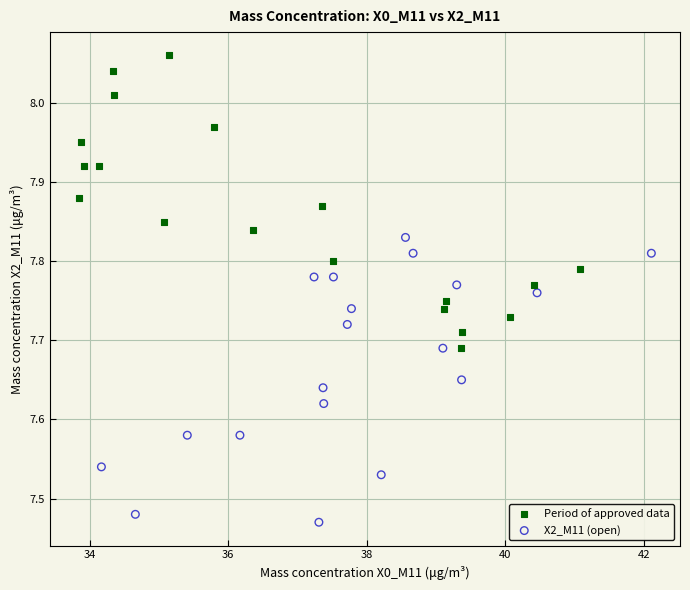

Which series reaches the maximum Y coordinate?

Period of approved data